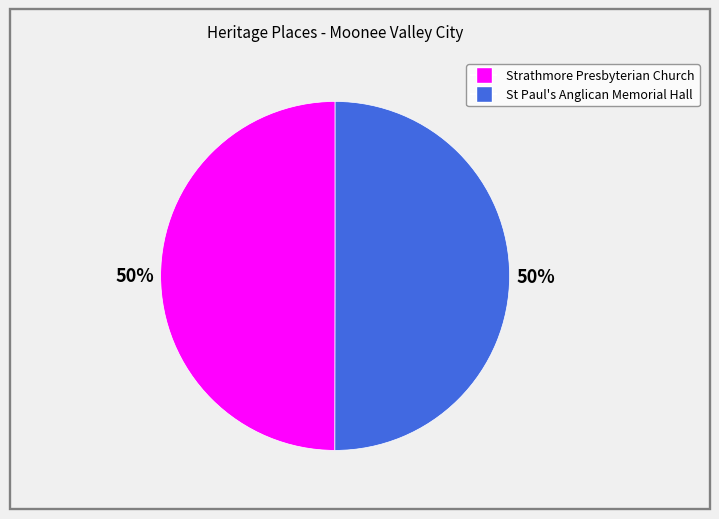

To the nearest percent, what is the average slice percentage?

50%